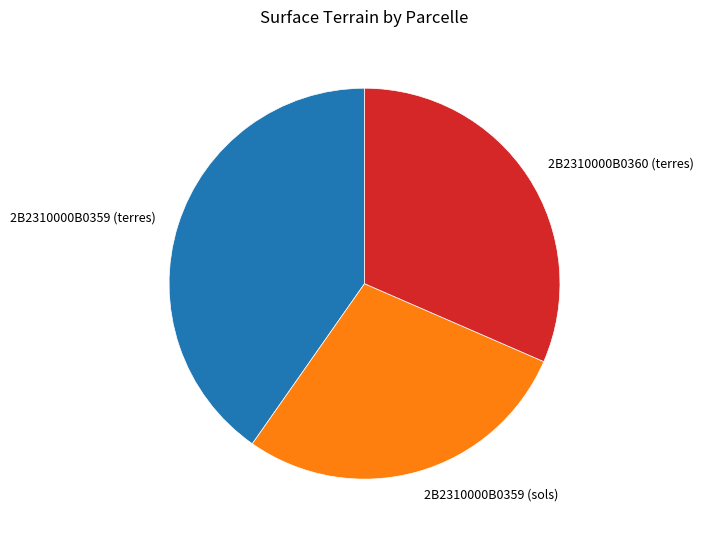

What is the ratio of the value at 2B2310000B0359 (terres) to the value at 2B2310000B0360 (terres)?

1.3